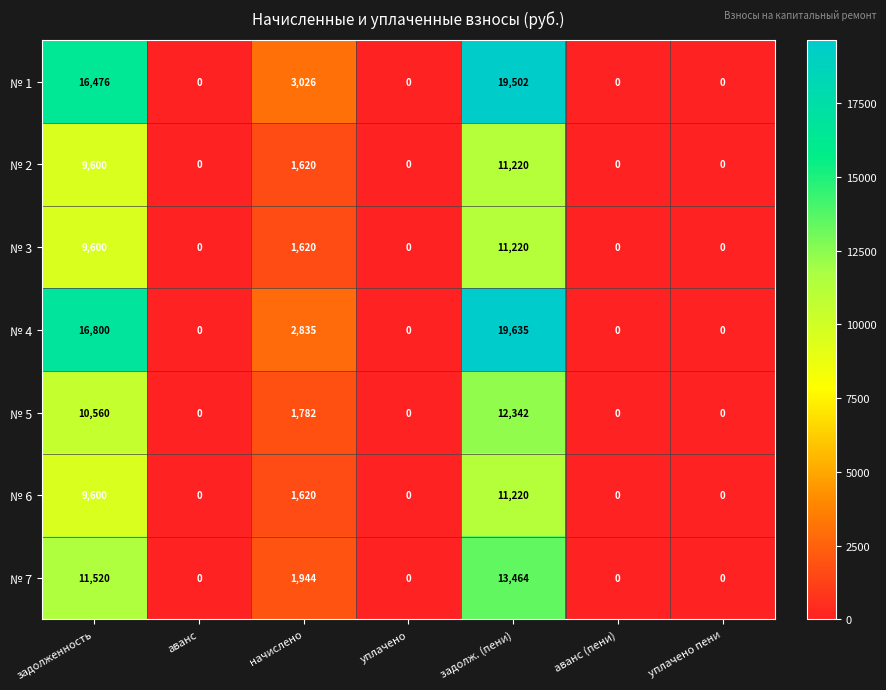

Which category has the highest value across all series?

задолж. (пени)